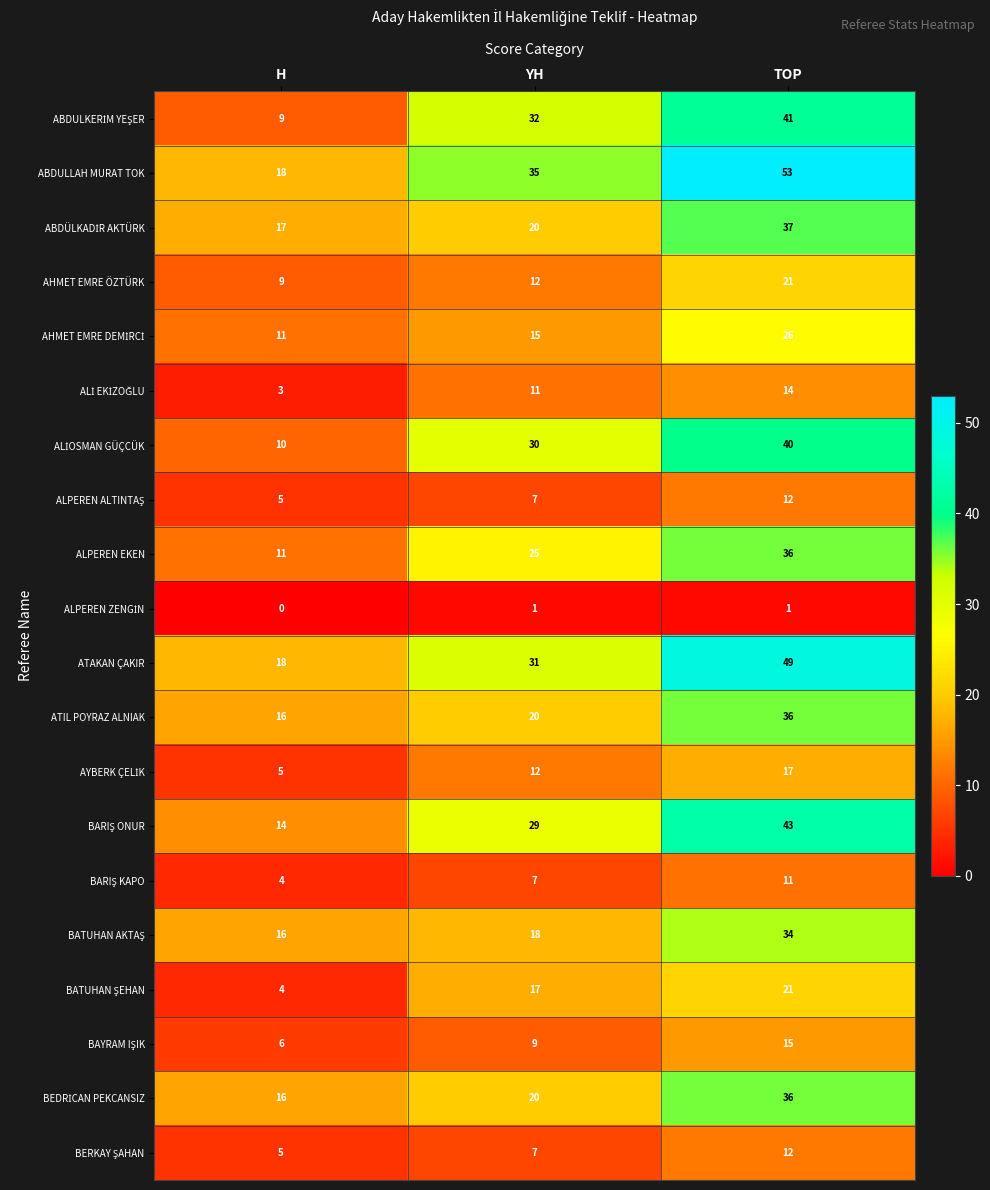

Between H and TOP, which series saw the biggest shift?

ABDULLAH MURAT TOK